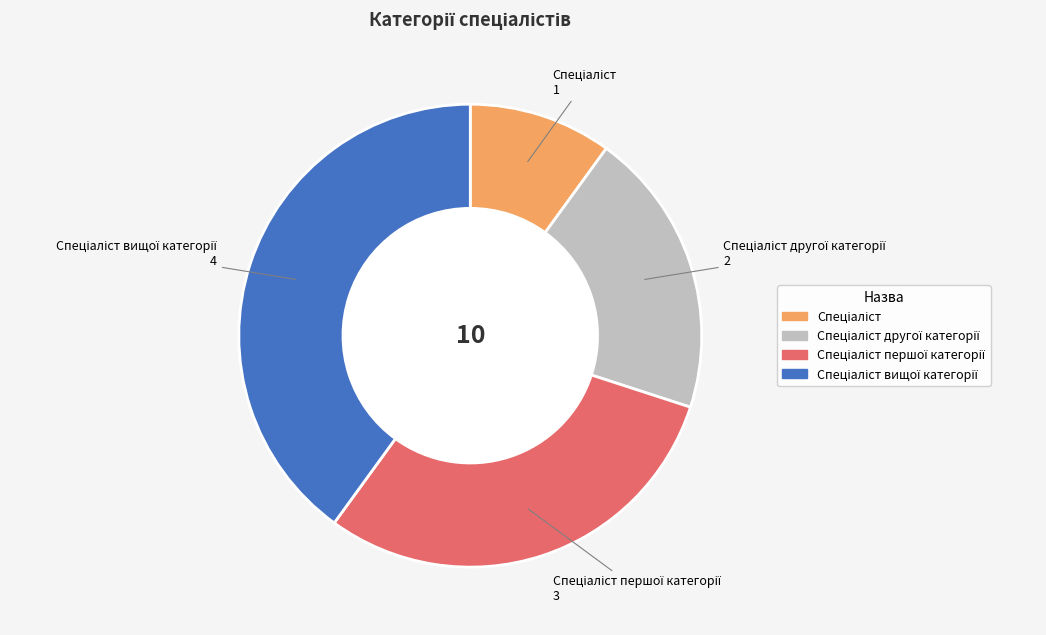

Is there any slice that represents more than half of the pie?

No